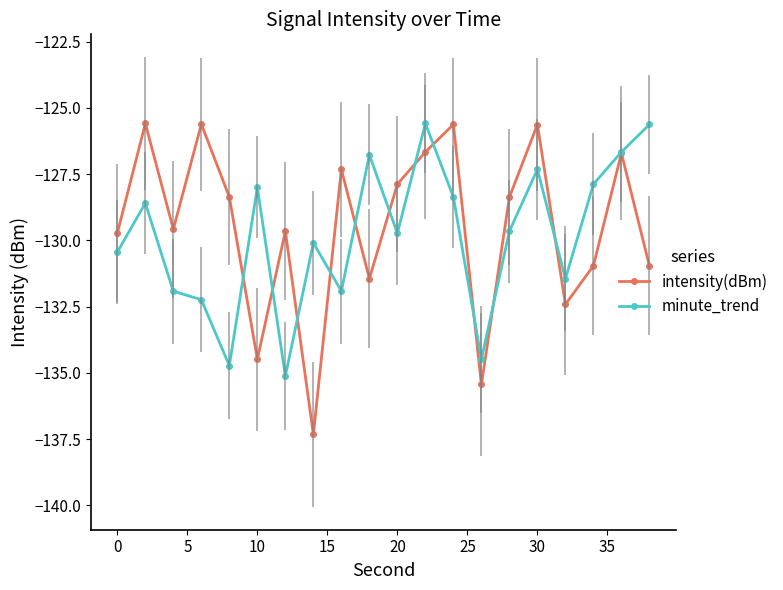

How many interior local peaks does the intensity(dBm) series have?

7